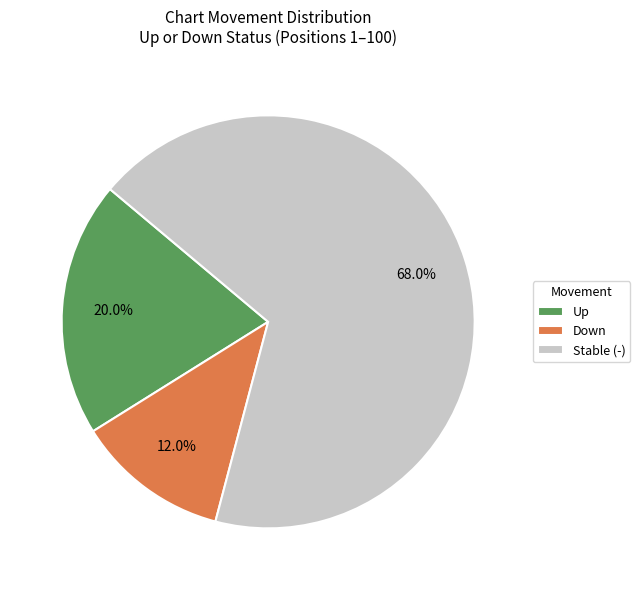

Is there a majority slice in this chart?

Yes